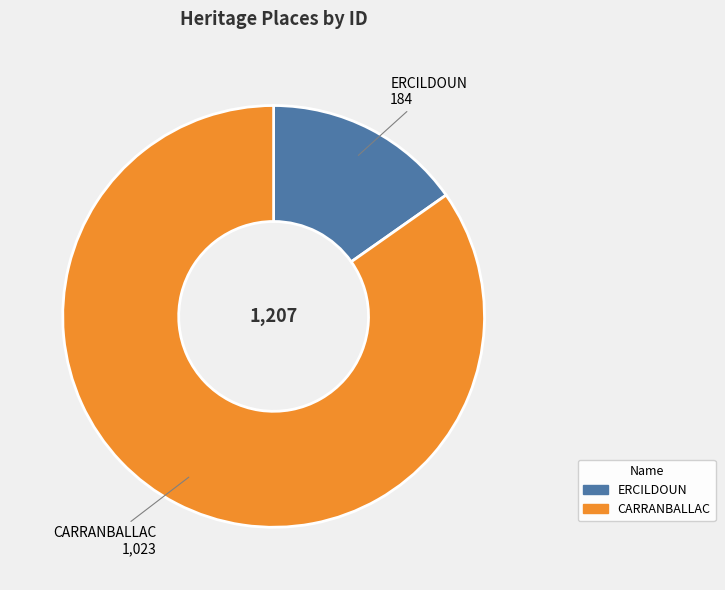

Do CARRANBALLAC and ERCILDOUN together represent more than half of the pie?

Yes